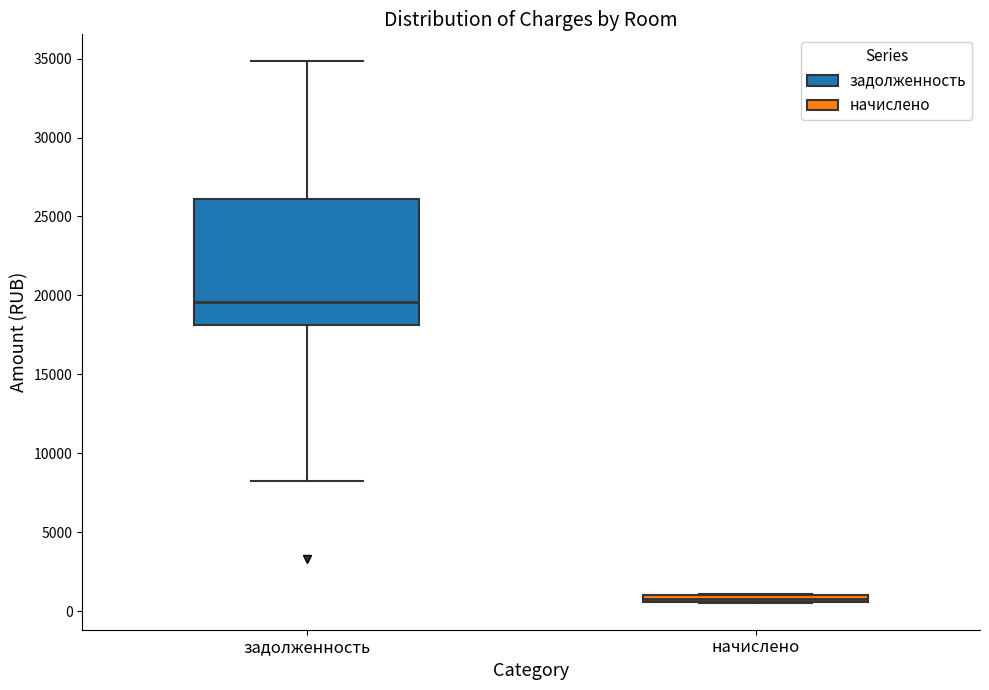

Comparing the boxes themselves (not the whiskers), which one is the tallest?

задолженность